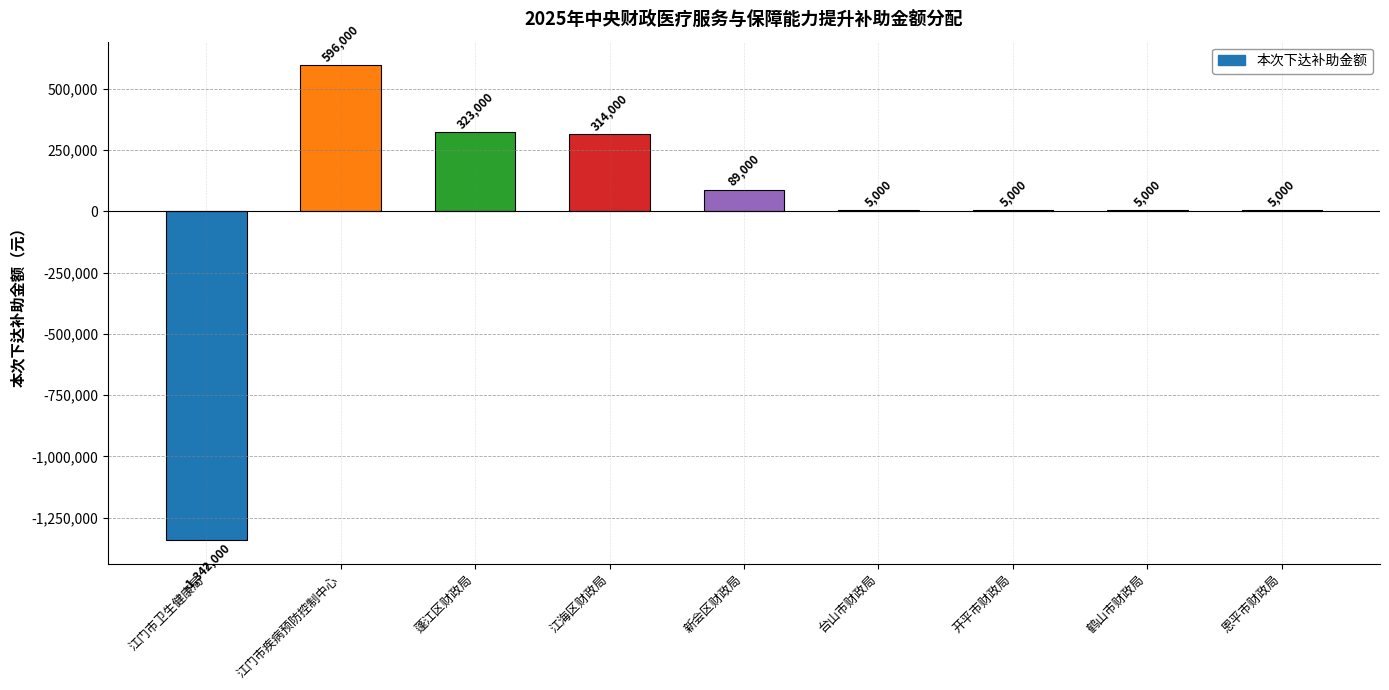

Reading left to right, extract all data points from this chart.

-1342000	596000	323000	314000	89000	5000	5000	5000	5000